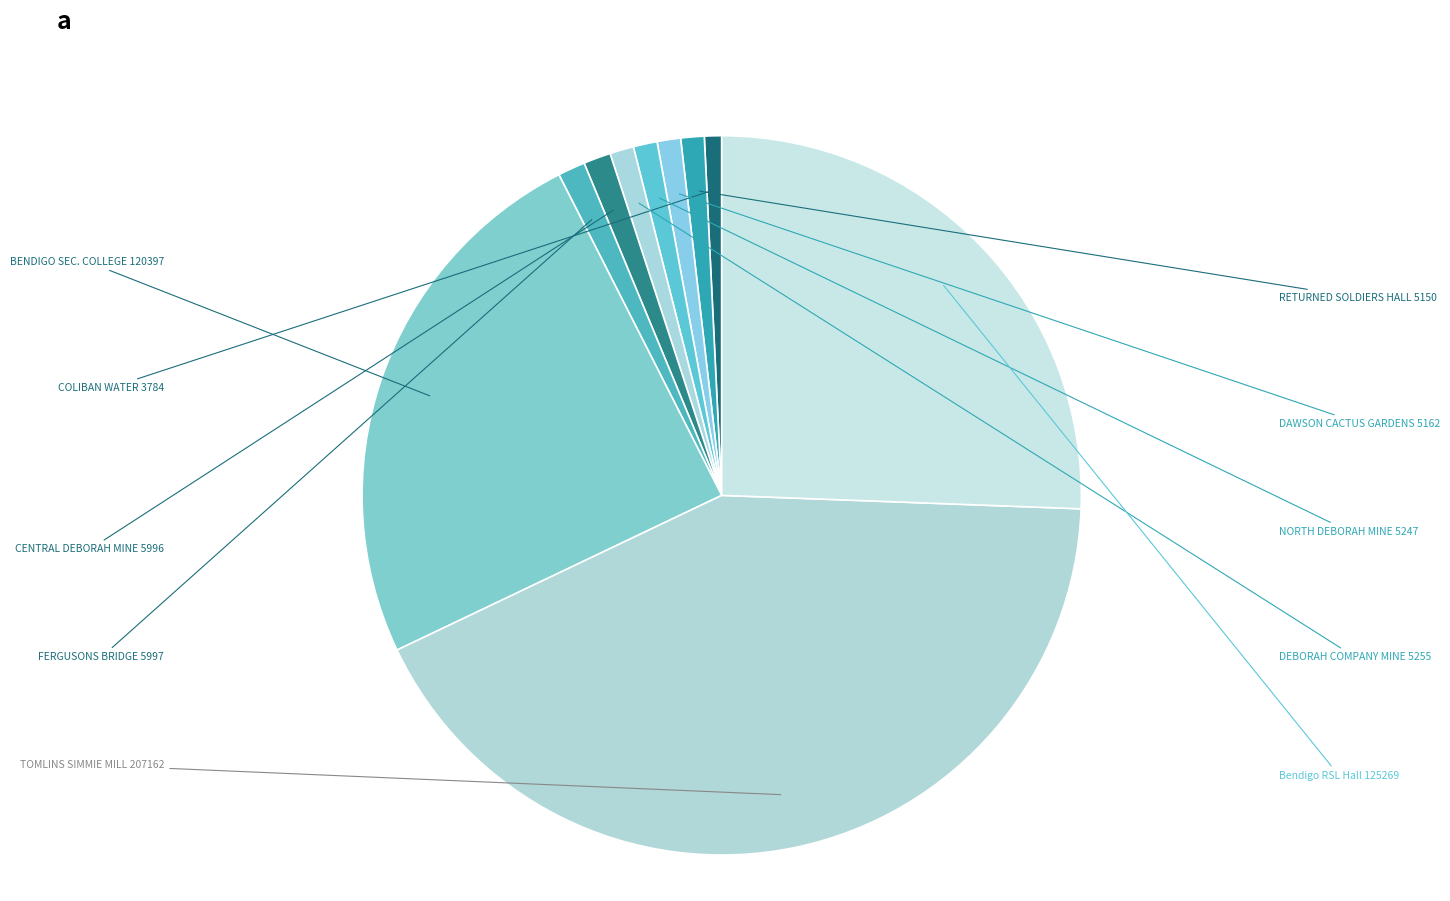

Is there a majority slice in this chart?

No